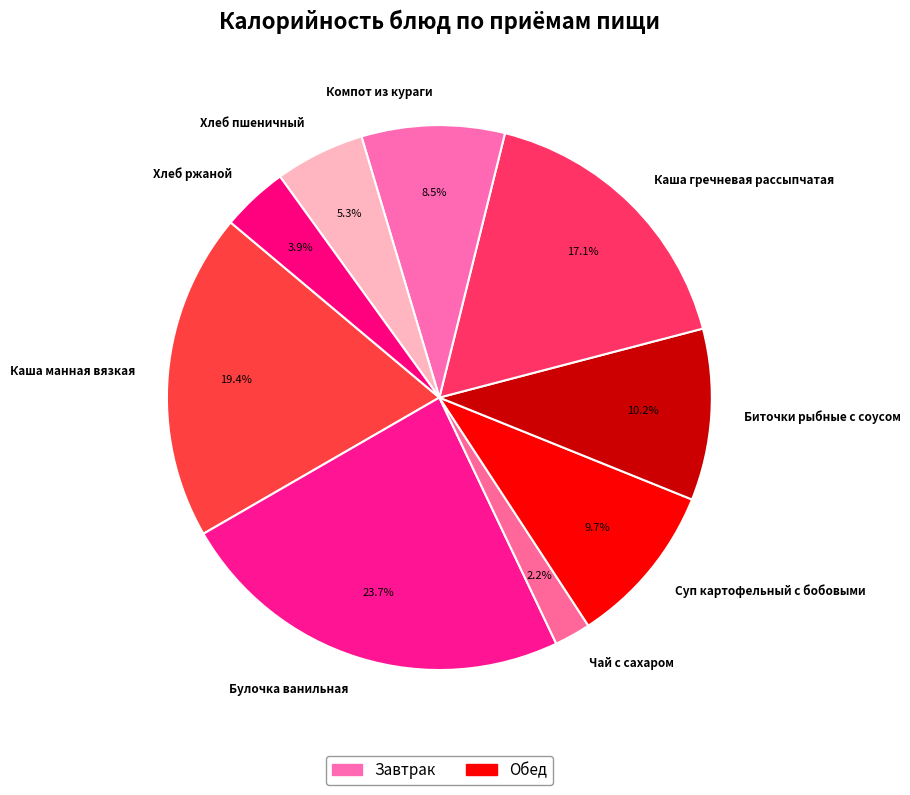

To the nearest percent, what portion does Чай с сахаром represent?

2%